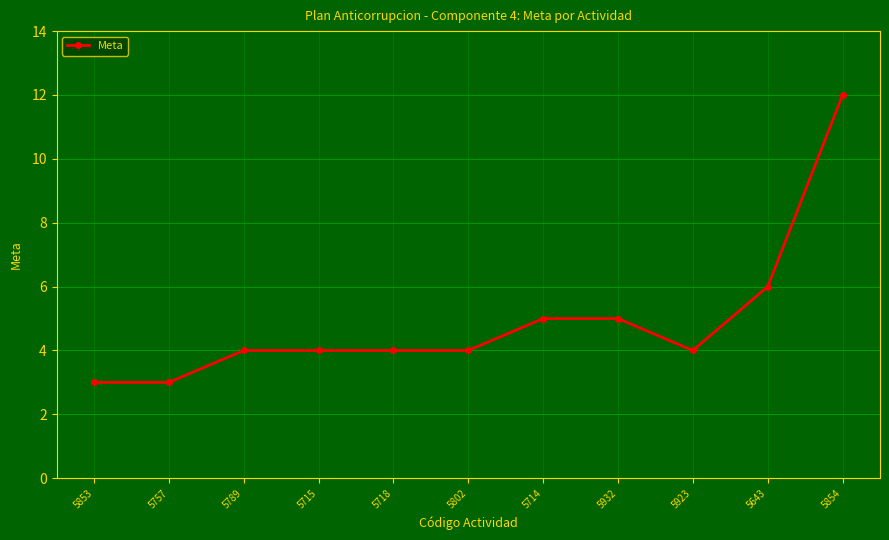

Approximately how many times larger is the value at 5854 compared to 5715?

3.0